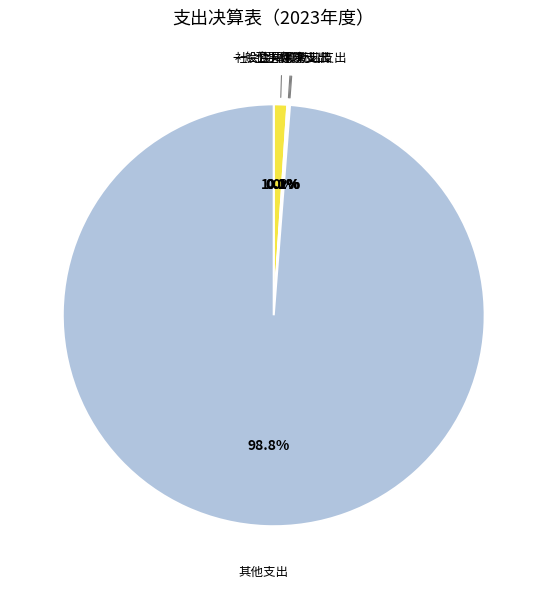

Is there any slice that represents more than half of the pie?

Yes